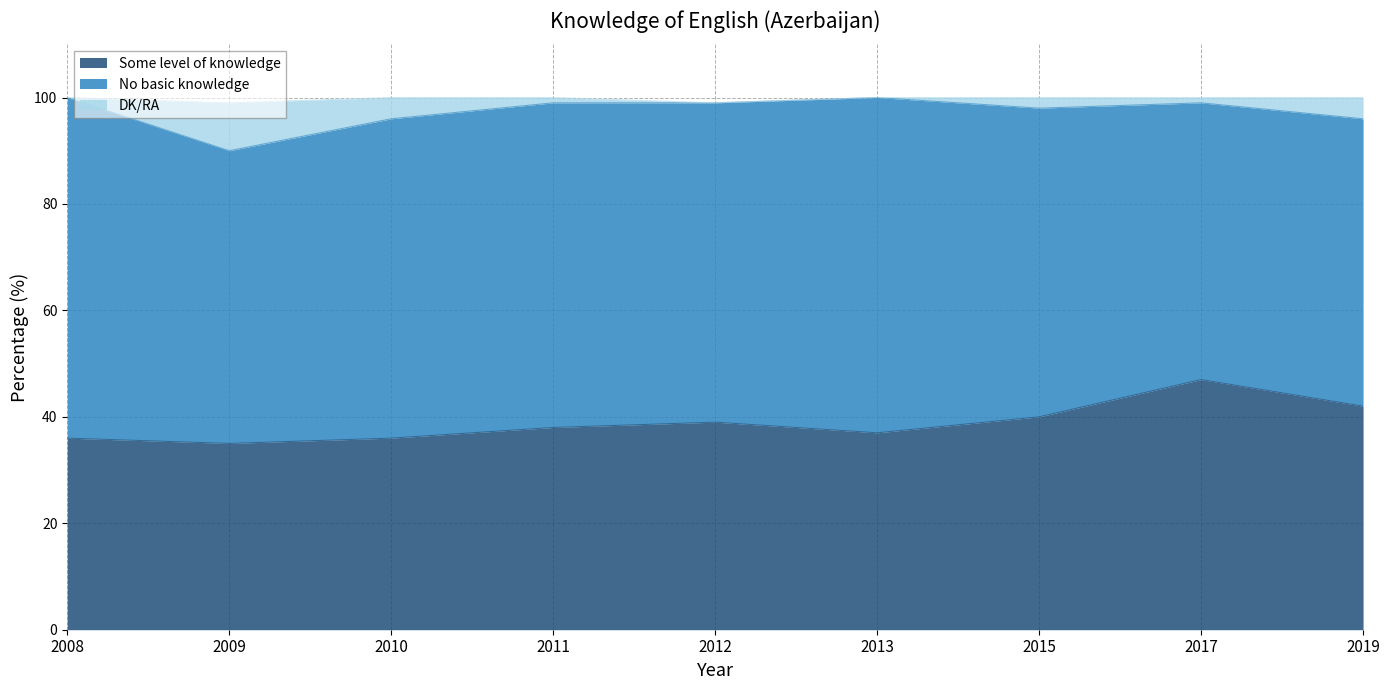

Which series has the largest range (max minus min)?

Some level of knowledge